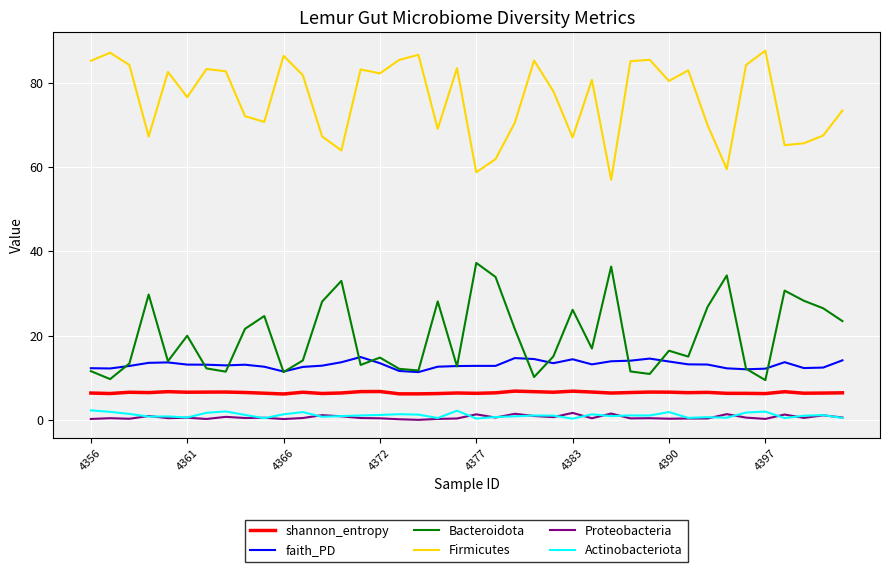

Which series has the largest total across all categories?

Firmicutes